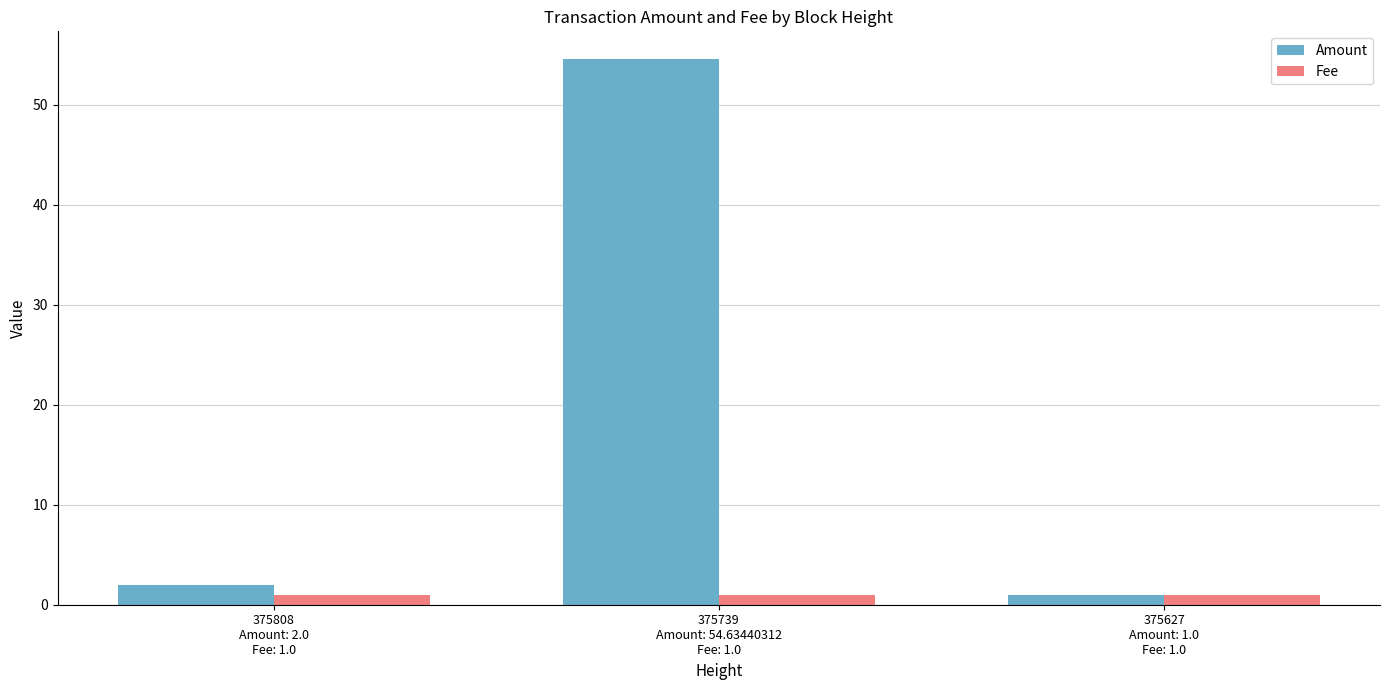

What are all the series names shown in the legend?

Amount, Fee